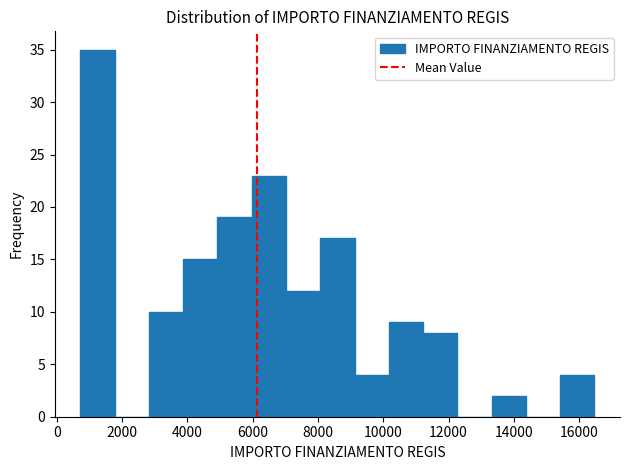

What is the height of the bar covering 5000 to 6000 on the x-axis? Neither the bar edges nor the heights are printed on the chart, so give them approximately, as read against the axes.

19